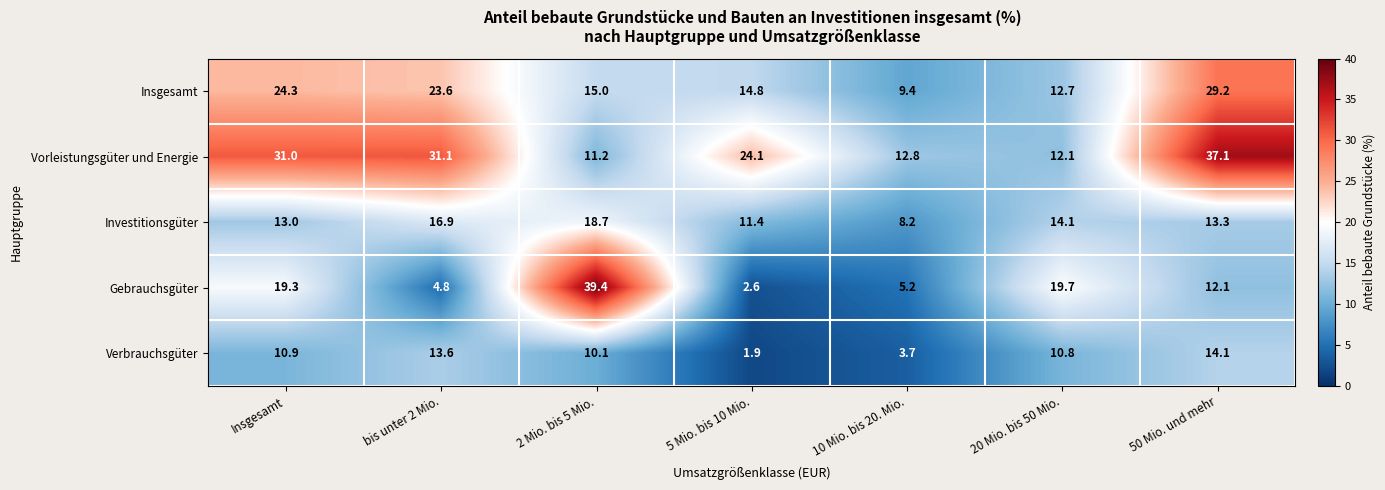

What is the difference between the Investitionsgüter values at 2 Mio. bis 5 Mio. and bis unter 2 Mio.?

1.8